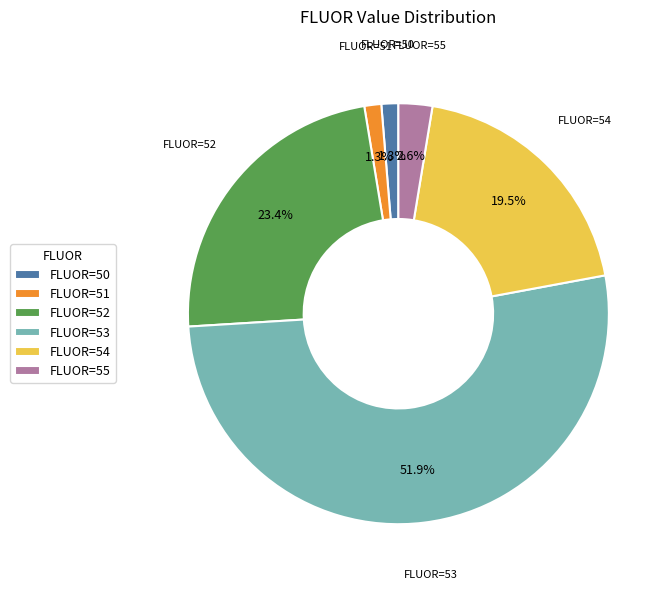

How many segments does this pie chart have?

6